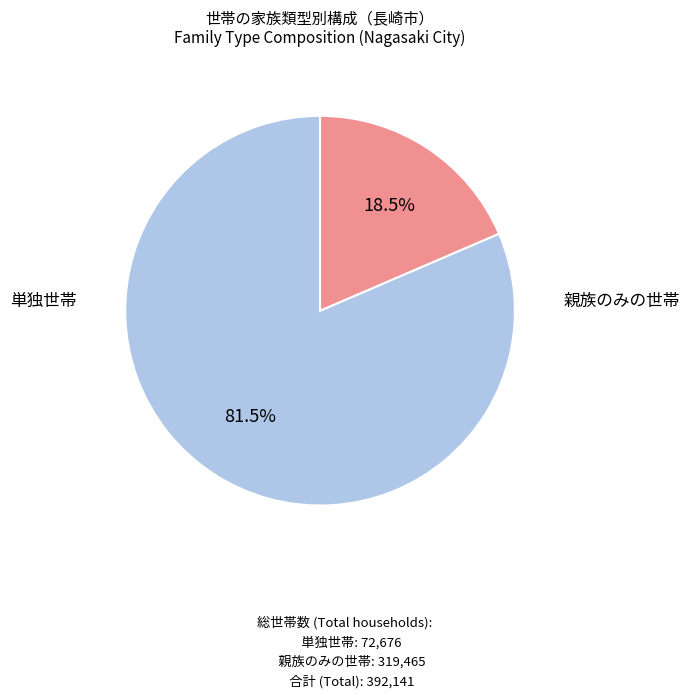

Is there a majority slice in this chart?

Yes